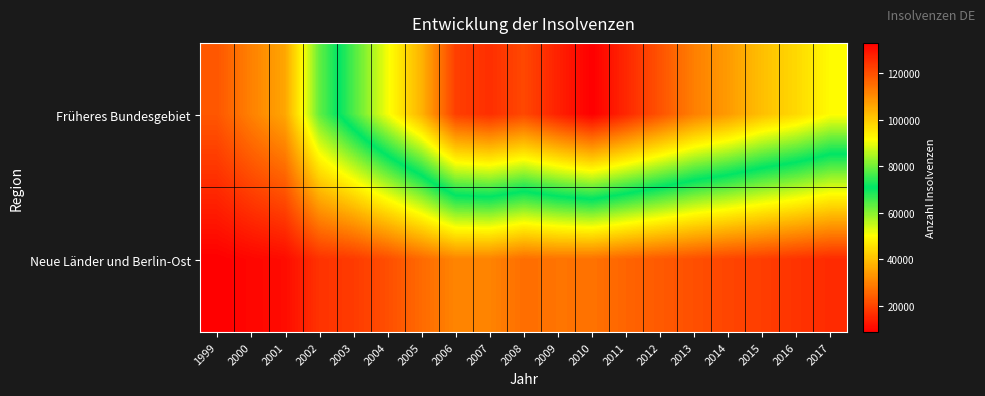

Which category has the lowest value across all series?

1999